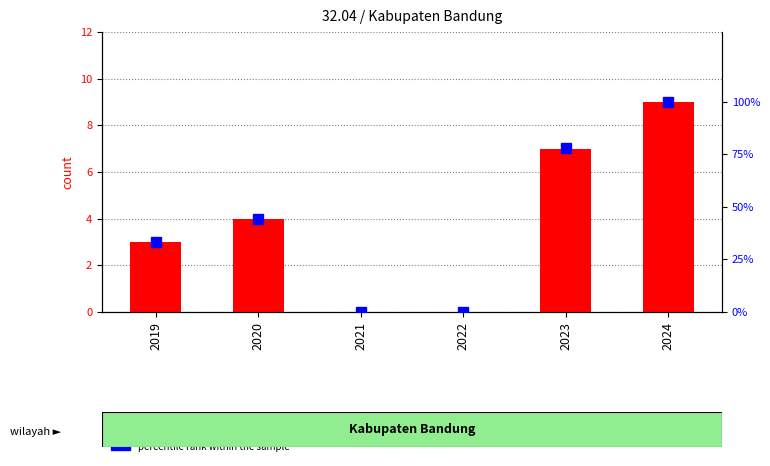

What is the sum of all count values?

23.0